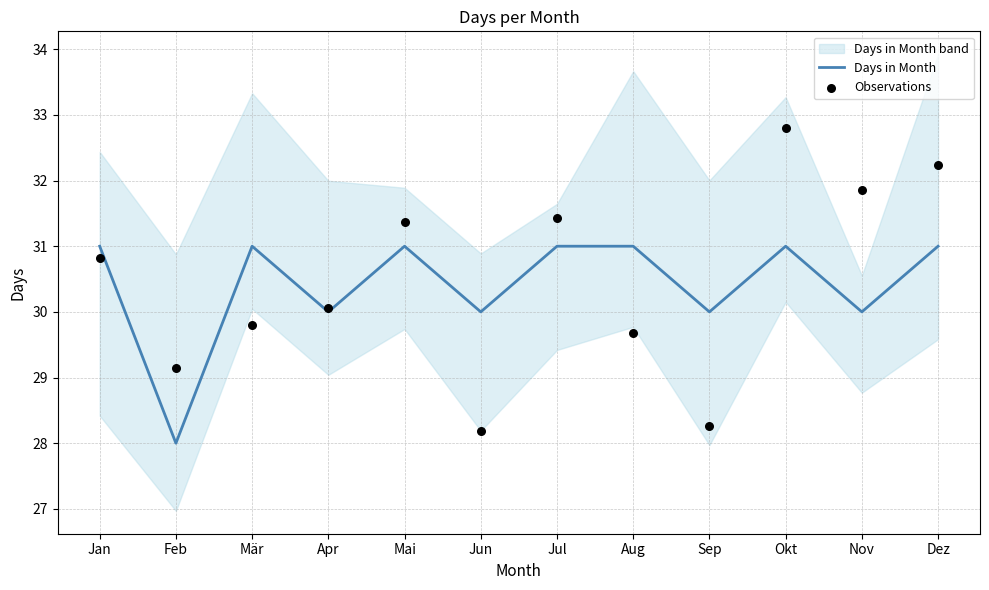

Which series has the widest spread of Y values?

Observations